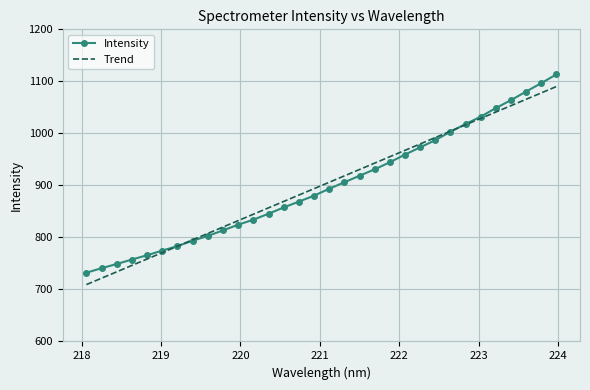

What is the maximum value shown in the chart?

1113.6